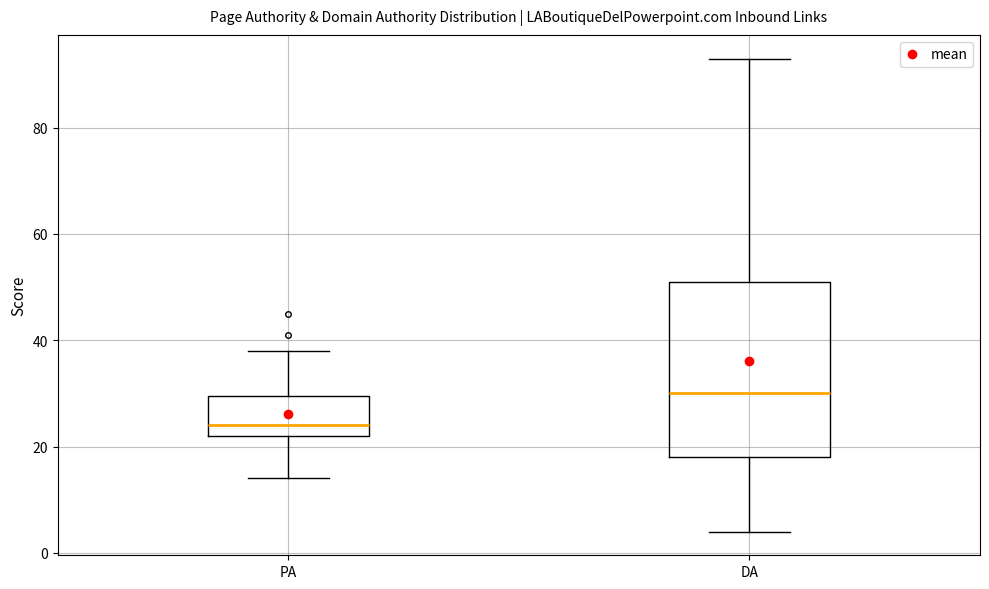

Reading left to right, read every box against the y-axis: the position of its median line, the range the box covers, and the ends of its whiskers. The values are not printed on the chart, so give them approximately, as read against the axis.

PA: median 24, box 22 to 30, whiskers 14 to 38
DA: median 30, box 18 to 52, whiskers 4 to 94